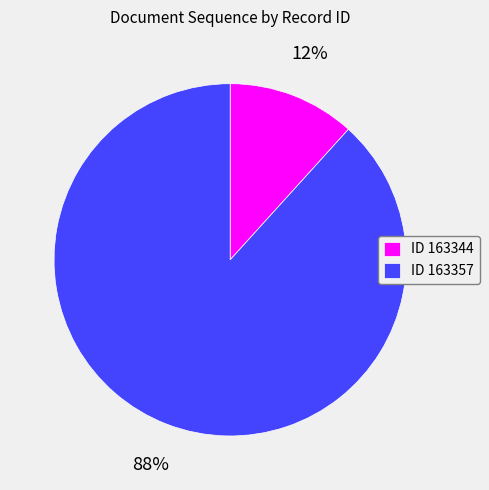

What percentage is the ID 163344 slice, to the nearest percent?

12%